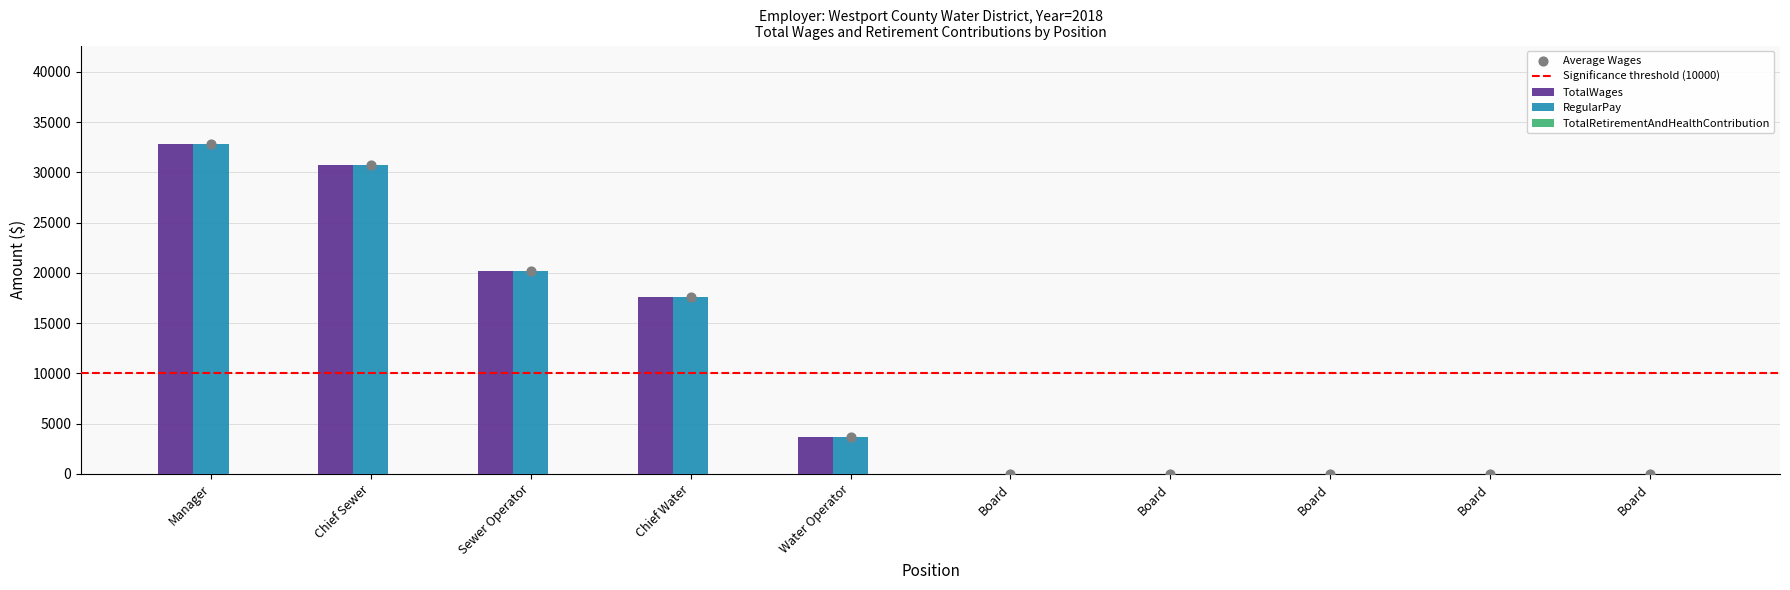

At how many categories does at least one series exceed 15562?

4